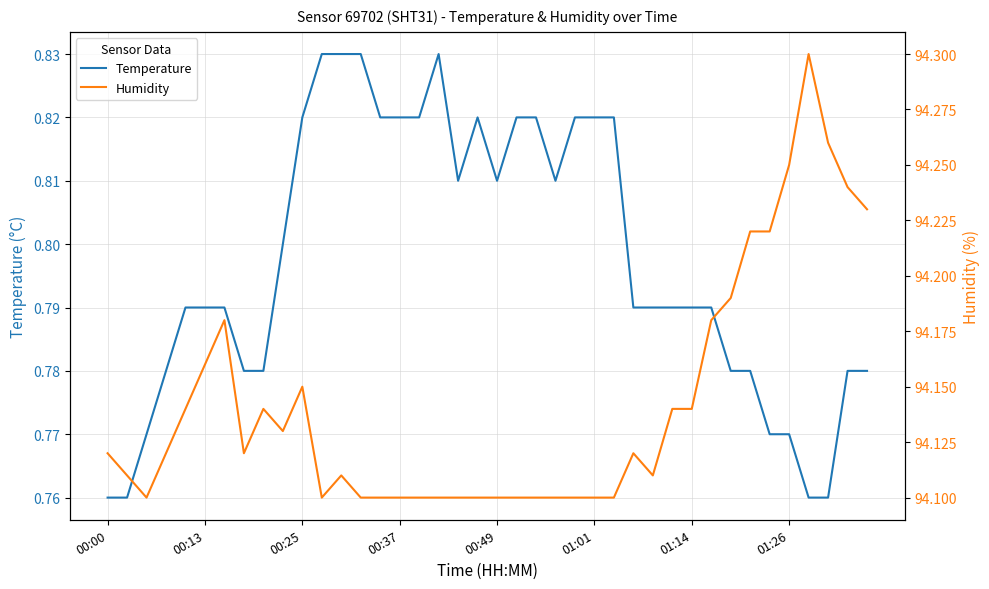

True or false: temperature and humidity intersect in this chart.

False